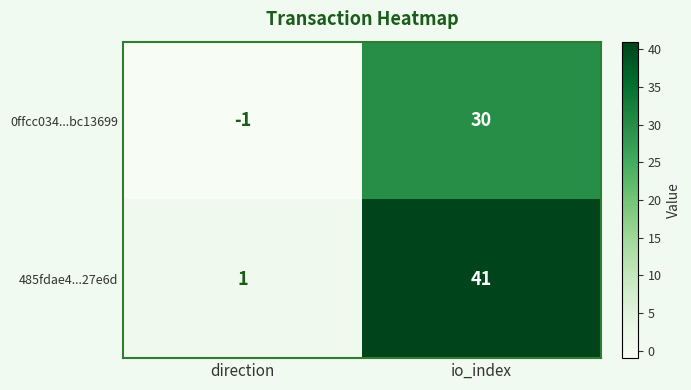

Which series changed the most between direction and io_index?

485fdae4...27e6d